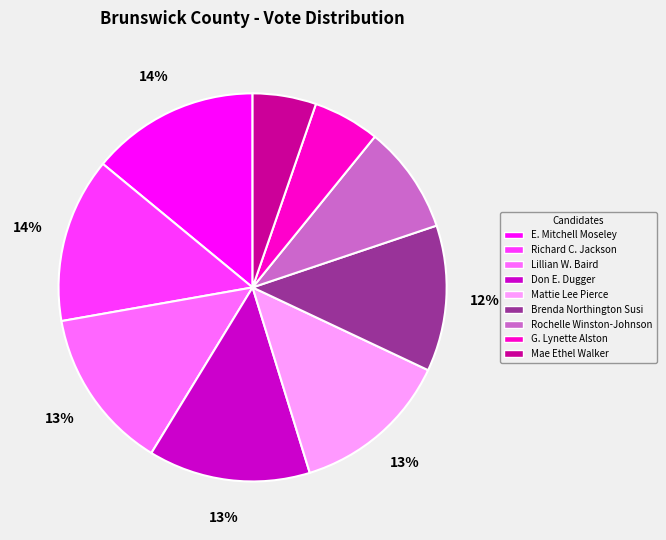

The E. Mitchell Moseley slice represents 14% of the pie. True or false?

True